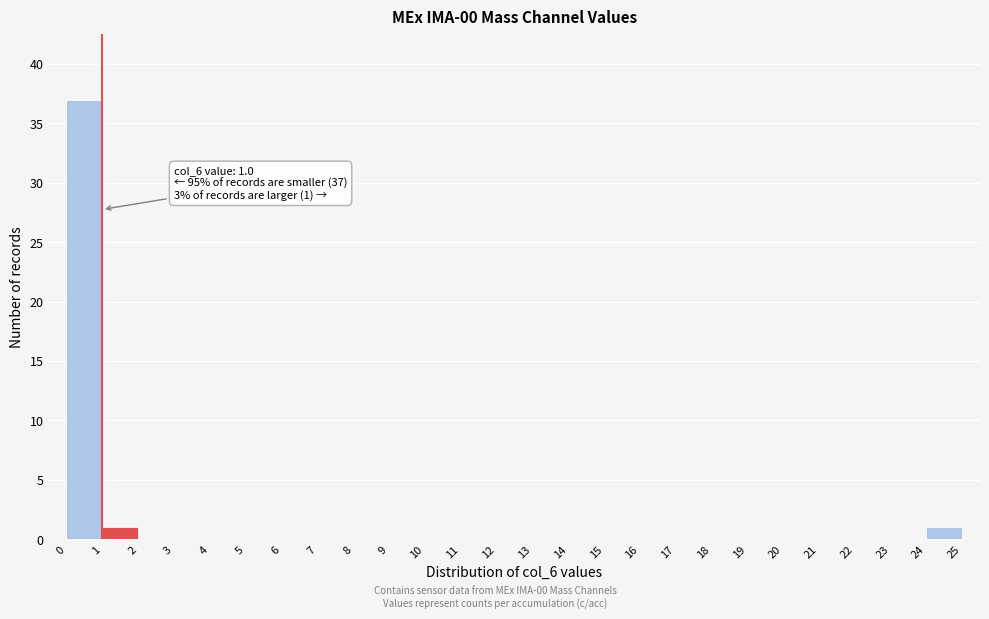

Over which range of the x-axis is the bar tallest?

0 to 1